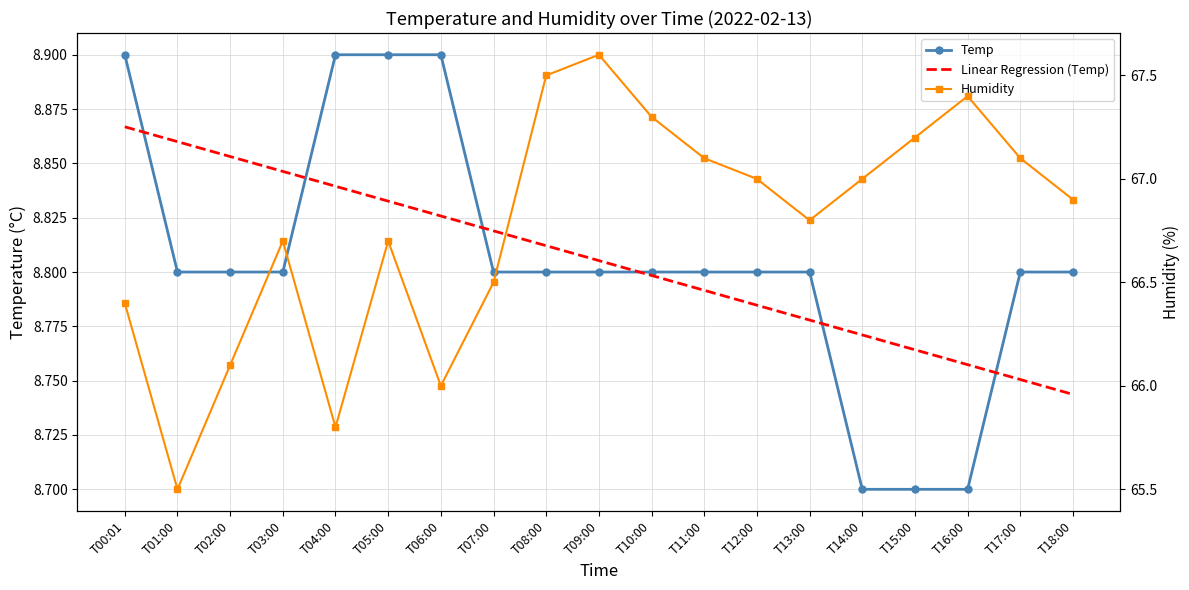

How many distinct data groups are displayed?

3